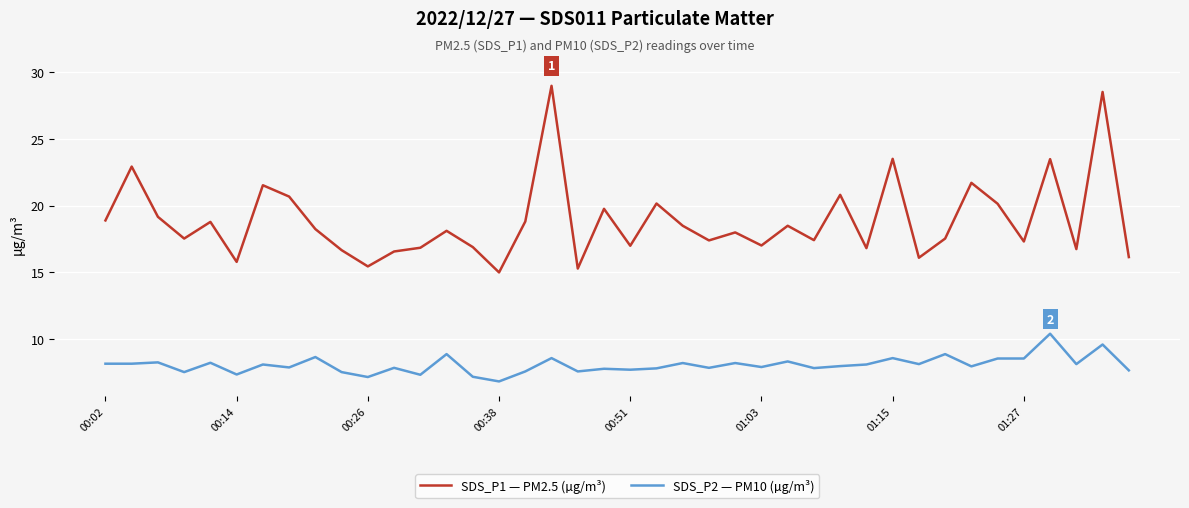

What is the difference between the maximum and minimum values in the SDS_P2 — PM10 (µg/m³) series?

3.6